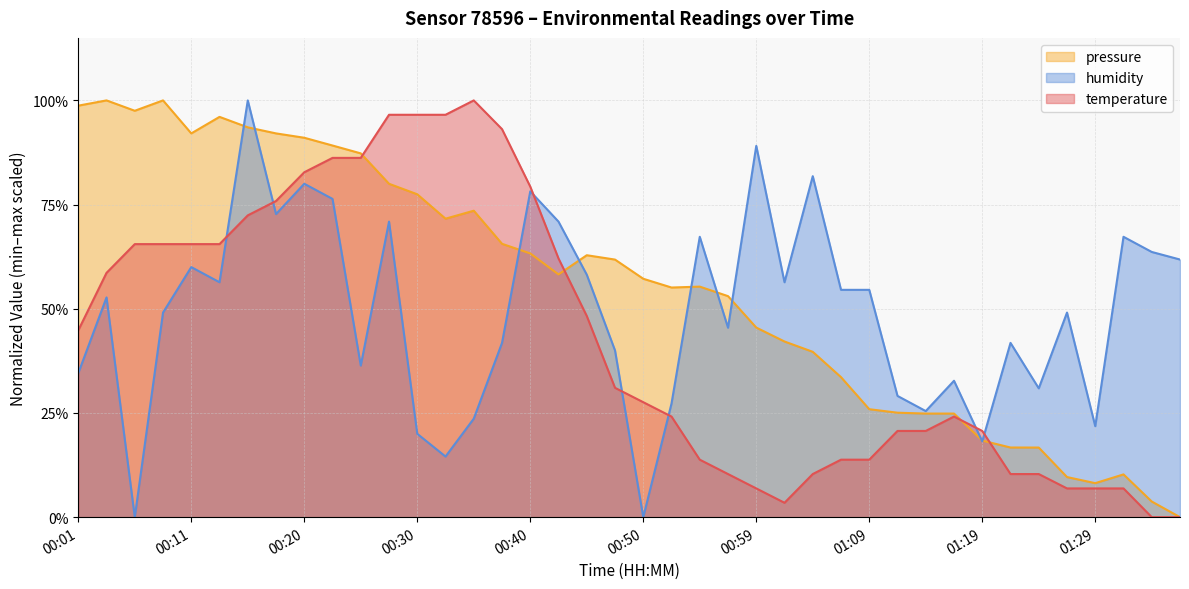

True or false: temperature and humidity cross at least once.

True